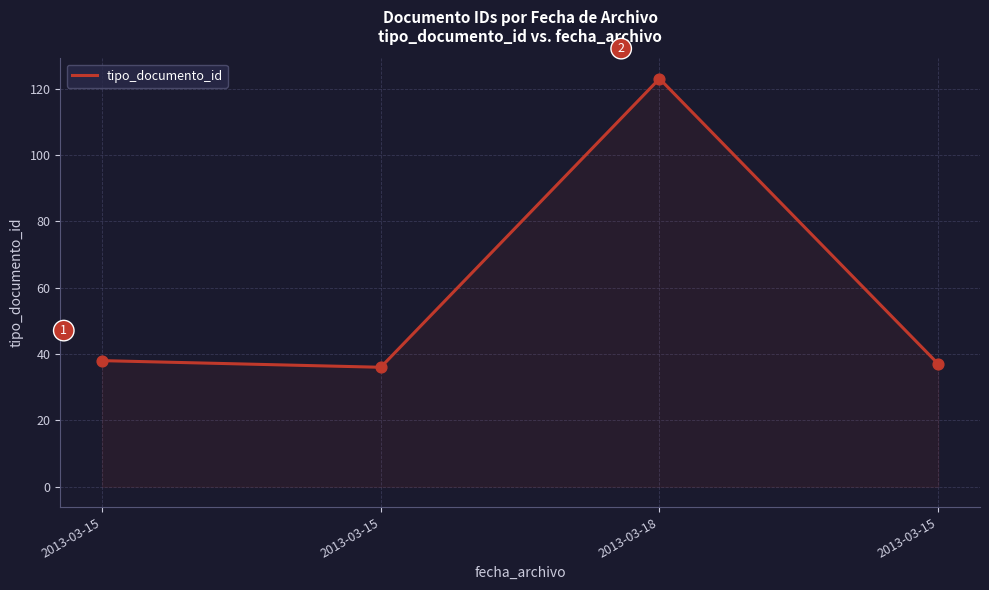

Is this an area chart (filled region under the line)?

Yes